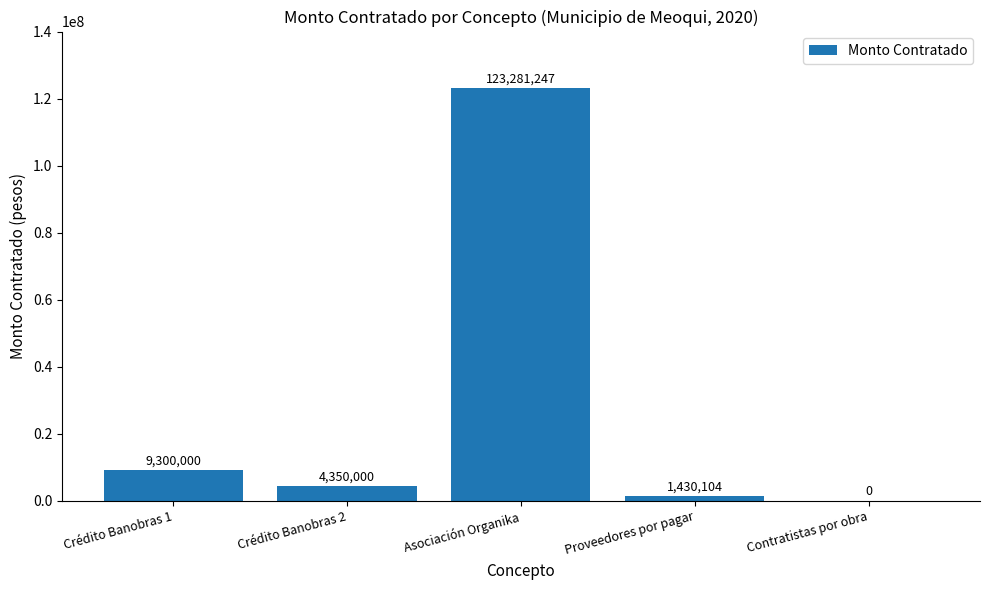

Between Asociación Organika and Crédito Banobras 1, which is larger?

Asociación Organika